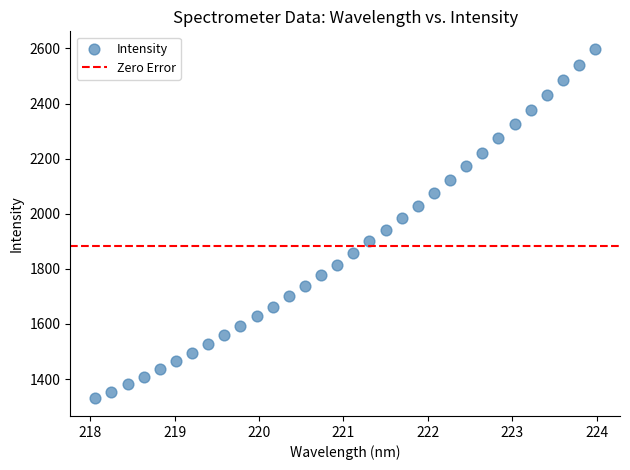

What is the range of X values (max minus min)?

5.9